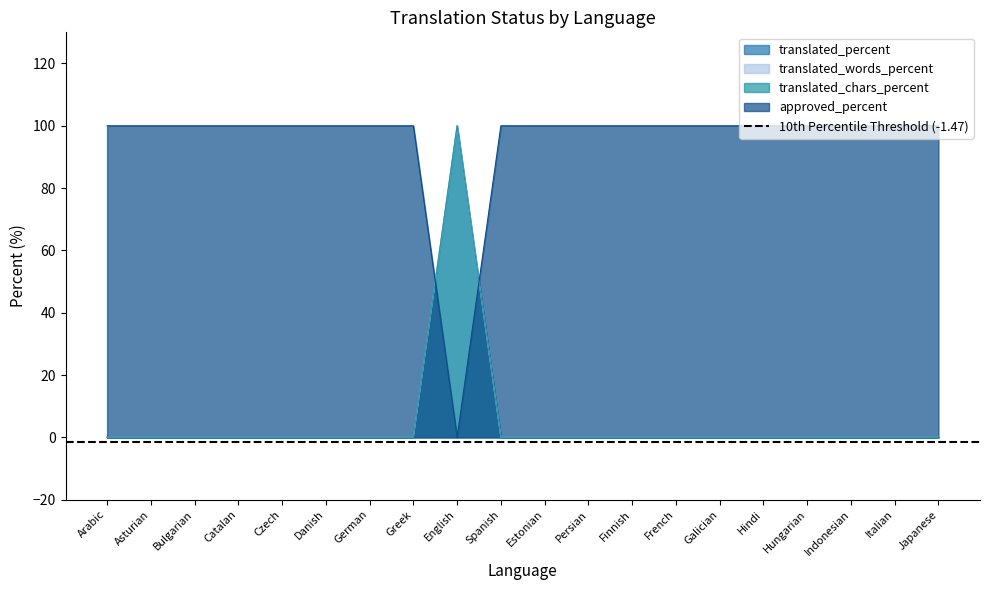

How many times do approved_percent and translated_words_percent cross each other?

2